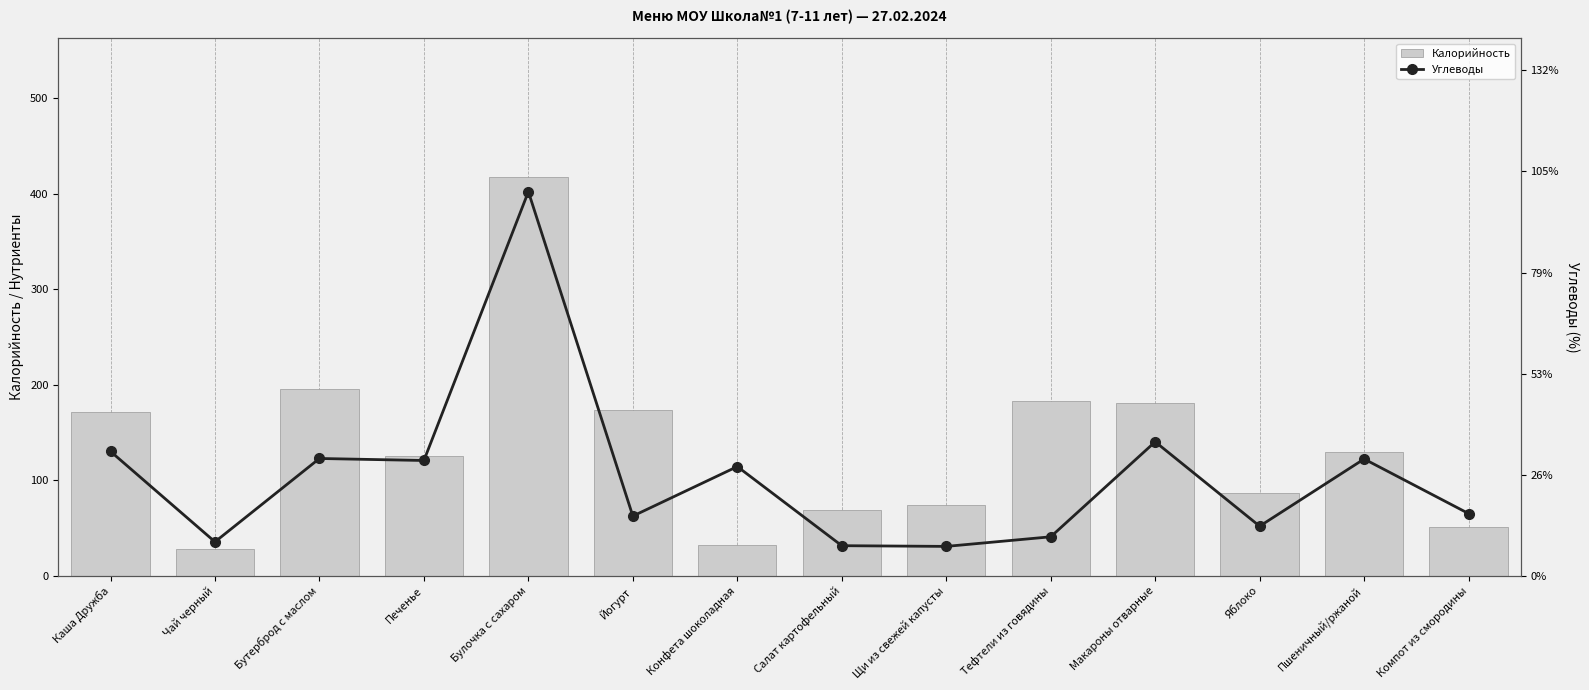

Is it true that Углеводы equals 8.5 at Пшеничный/ржаной?

False